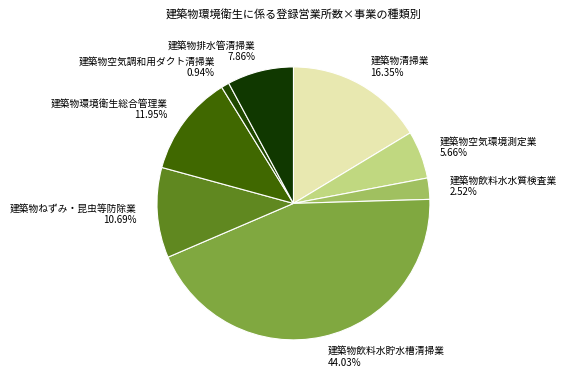

Is there any slice that represents more than half of the pie?

No